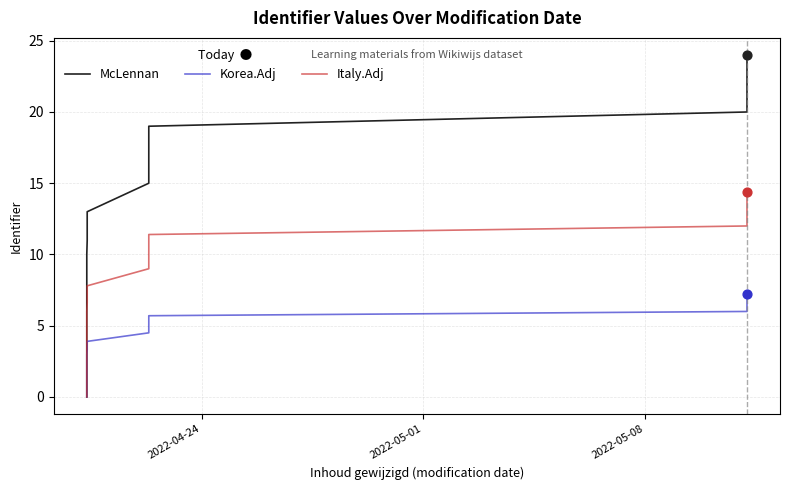

Which series has the largest total across all categories?

McLennan